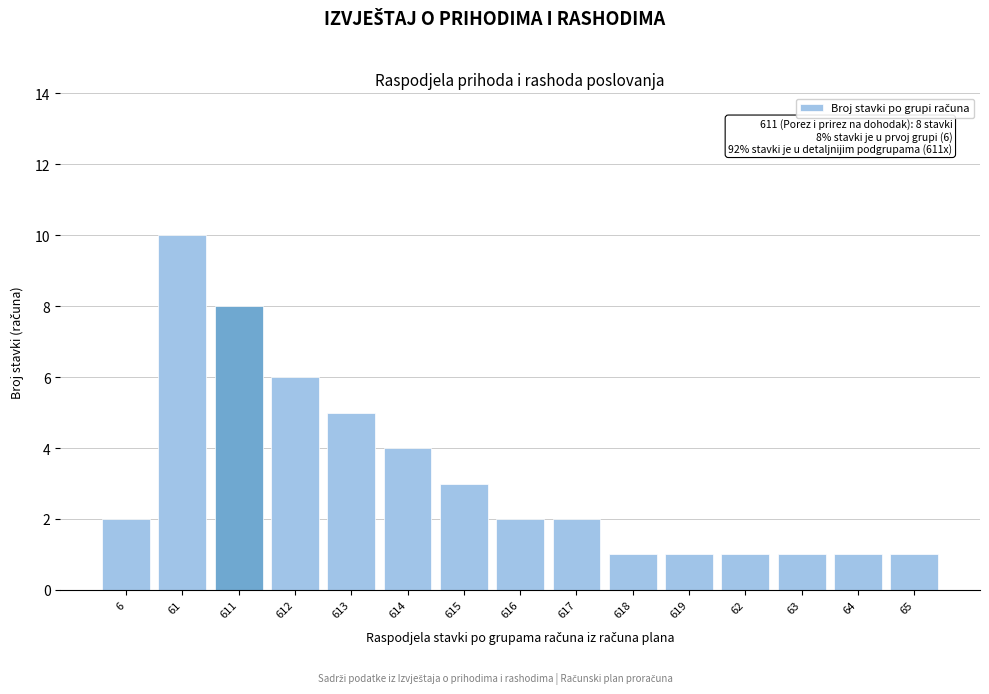

Reading left to right, transcribe all the data shown in this chart.

2	10	8	6	5	4	3	2	2	1	1	1	1	1	1